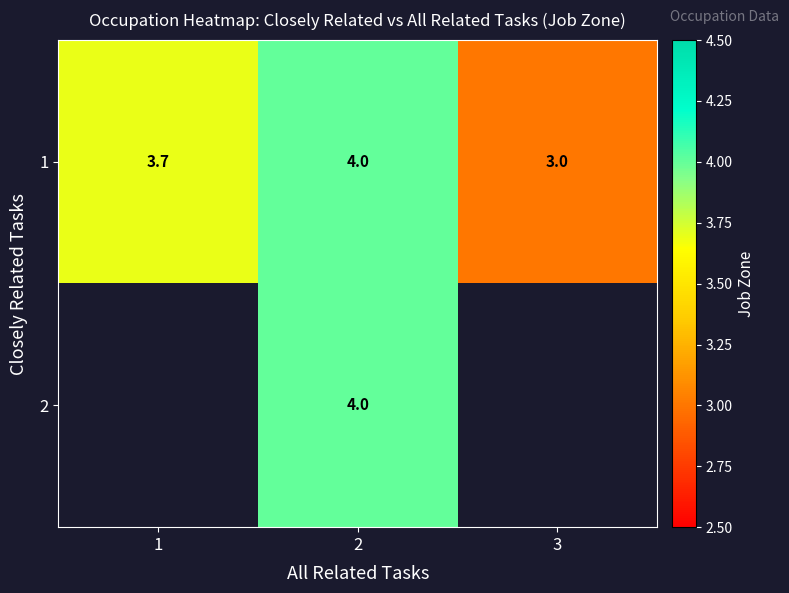

What is the total value across all series at 2?

8.0